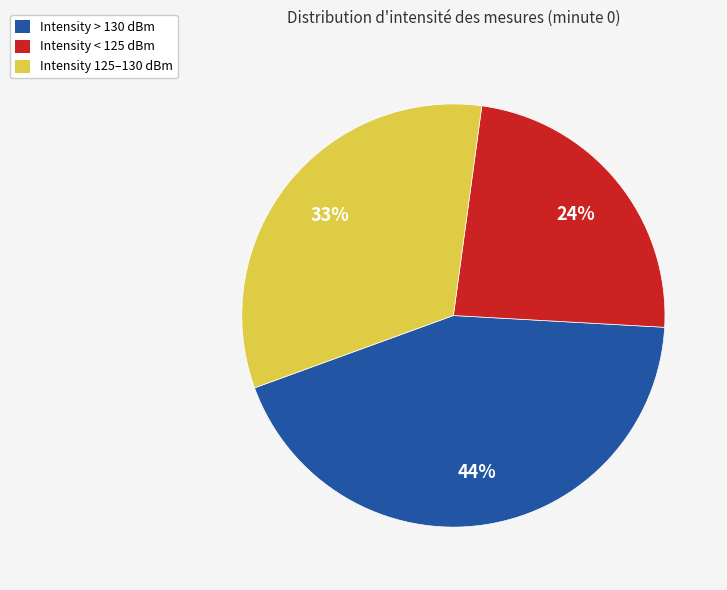

Which category has the biggest portion of the pie?

Intensity > 130 dBm